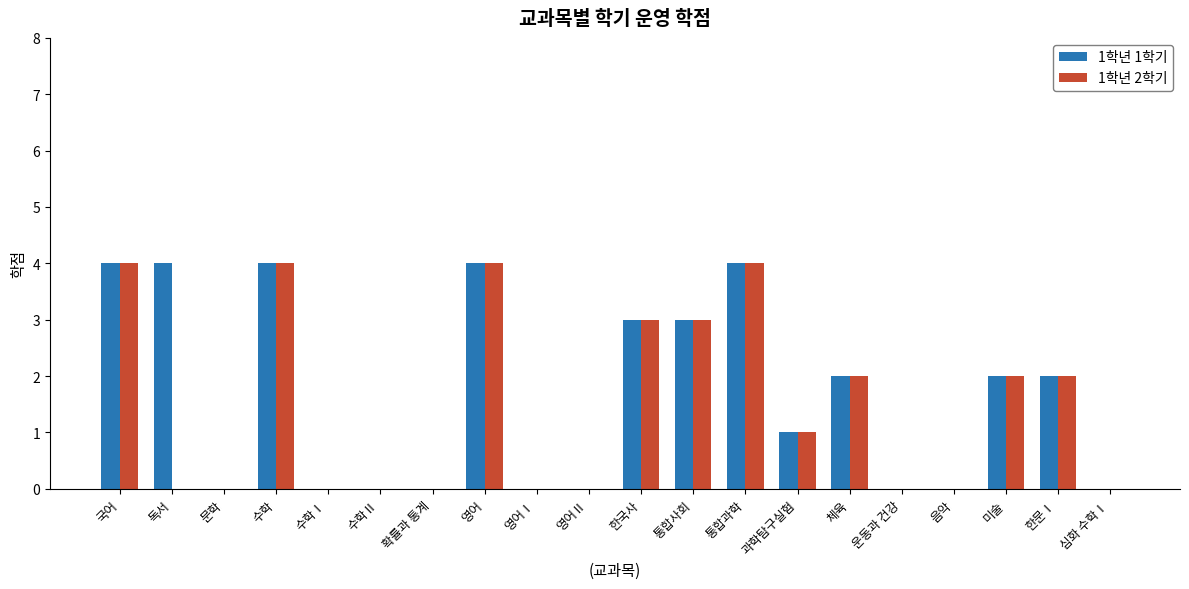

Is the value of 1학년 1학기 at 심화 수학Ⅰ greater than the value of 1학년 2학기 at 통합과학?

No